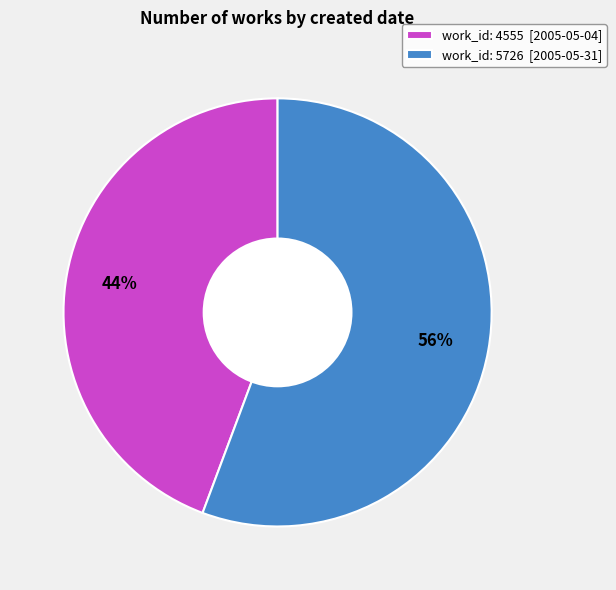

How many segments does this pie chart have?

2